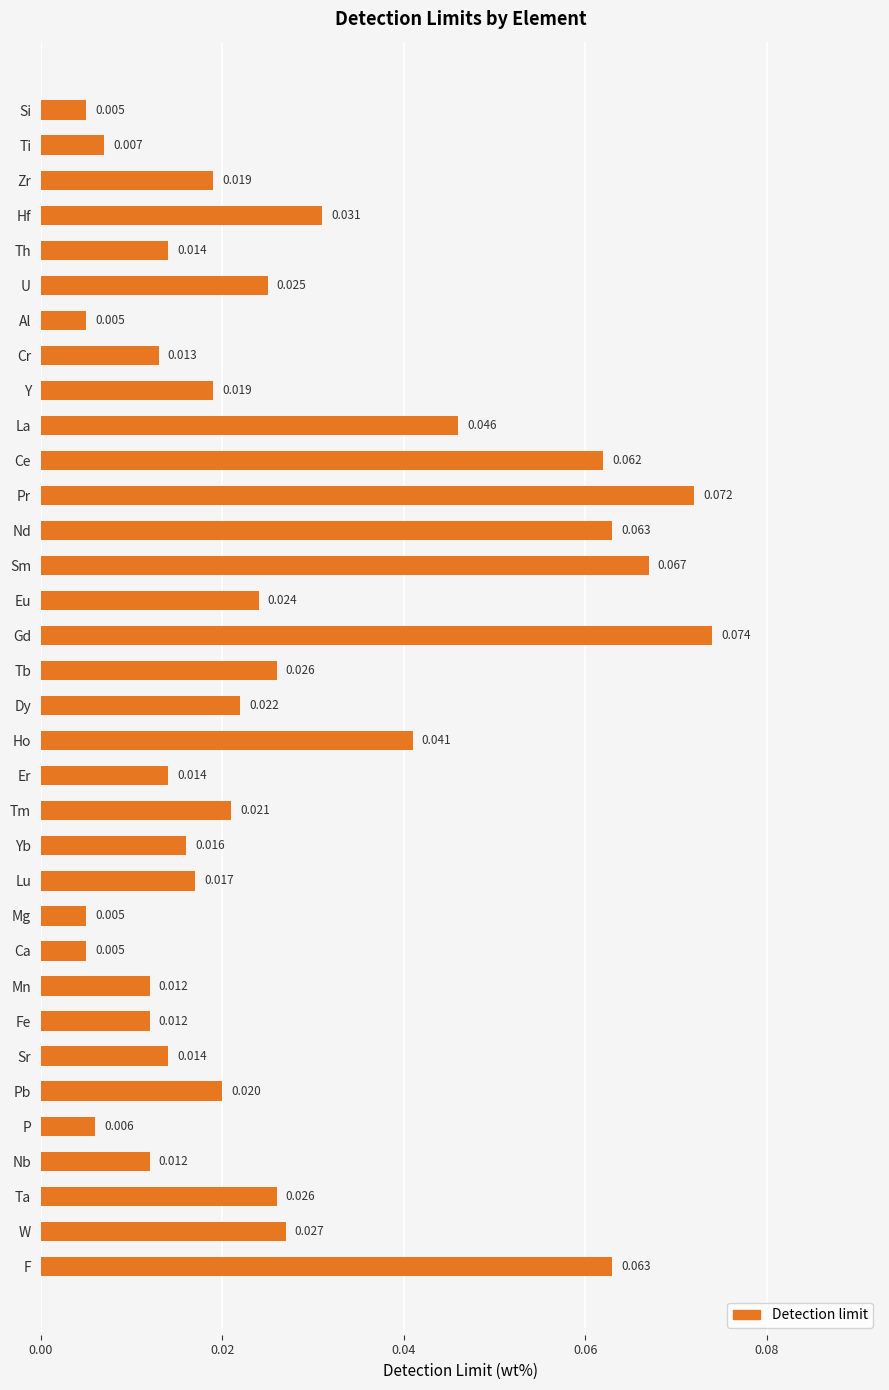

Which has a higher value, Ce or Nd?

Nd